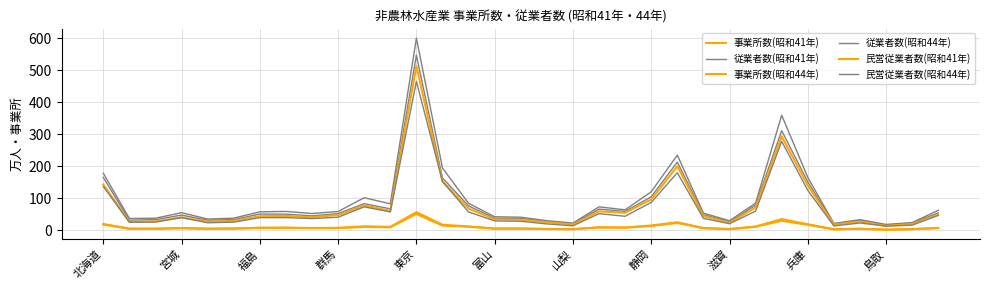

Does the chart display data point markers on the line(s)?

No